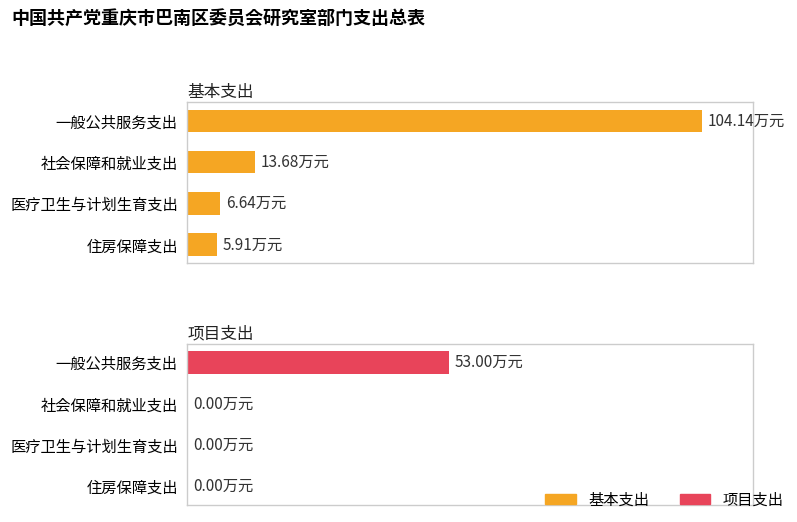

How many bars are there in total?

8